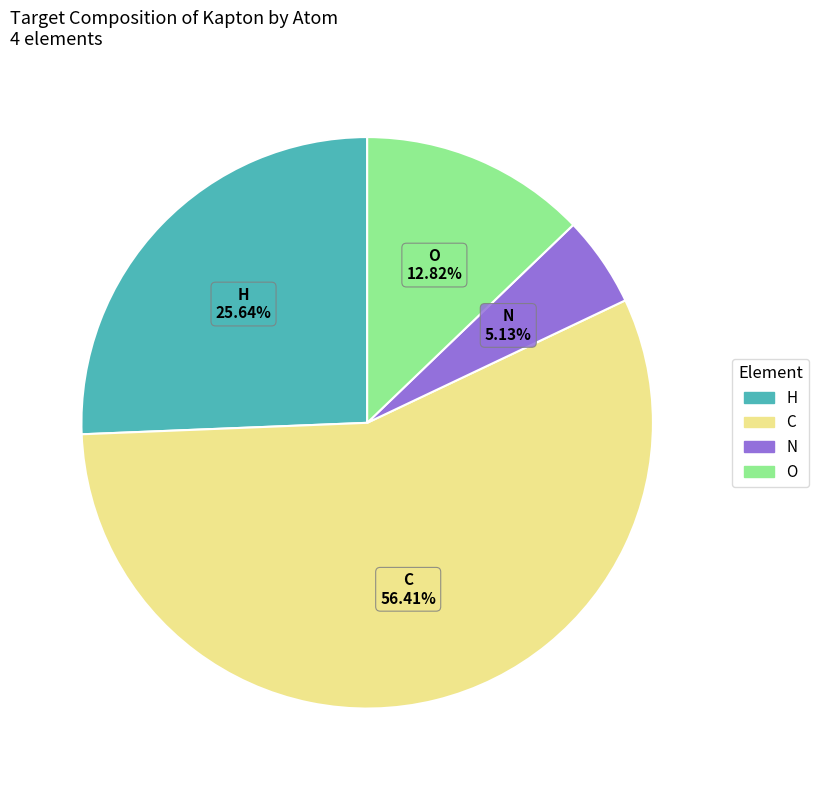

Between C and N, which is larger?

C